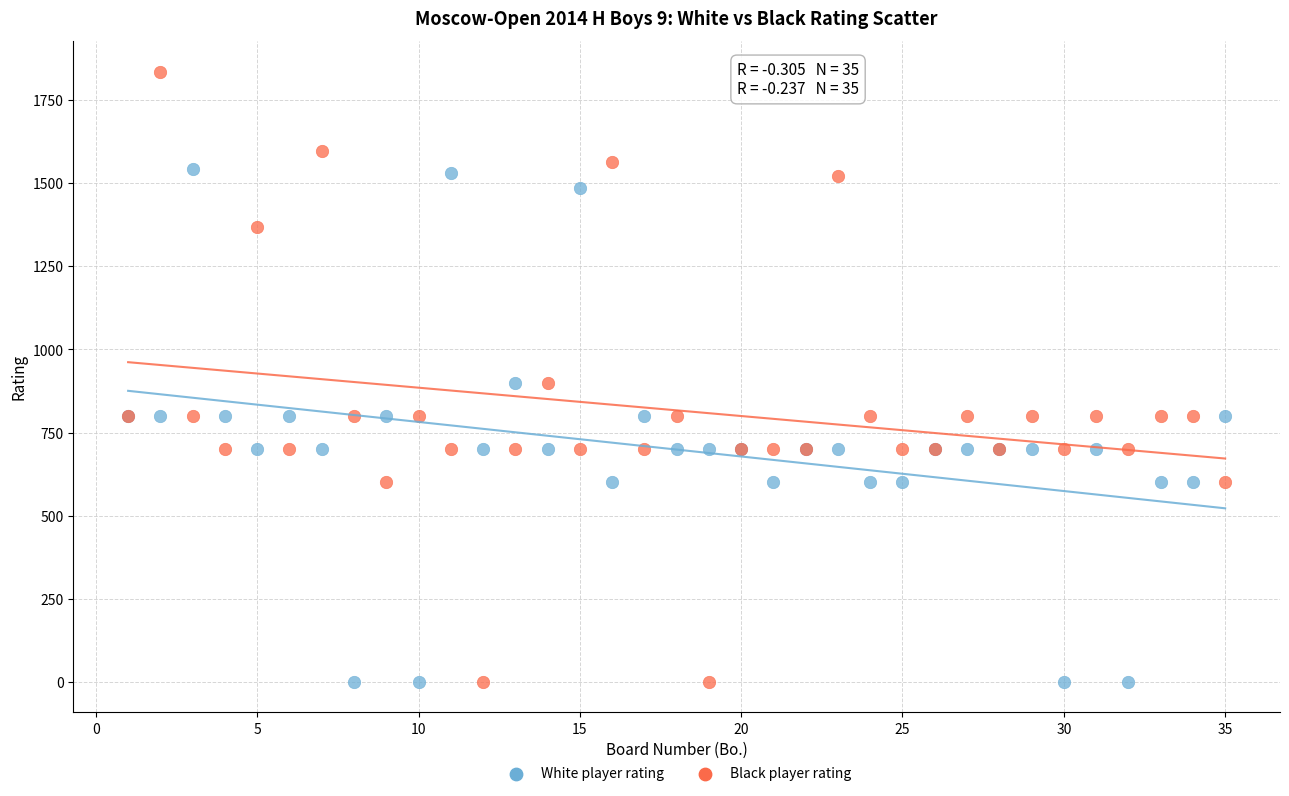

Which series has the largest Y range (max minus min)?

Black player rating